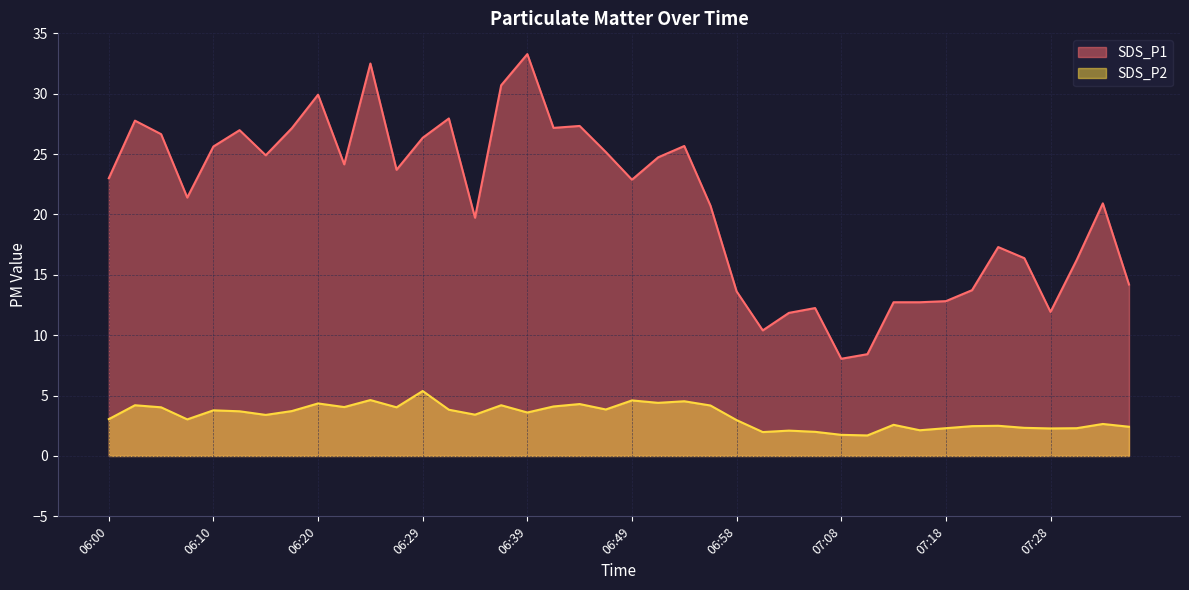

Which series changed the most between 06:44 and 06:46?

SDS_P1